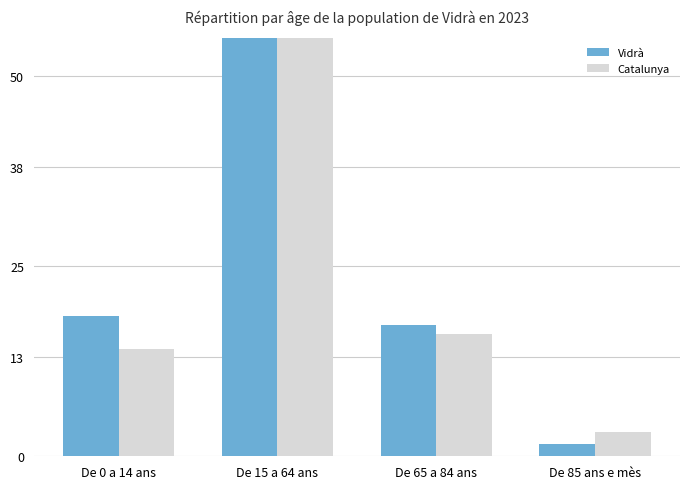

What is the maximum value for Vidrà?

62.6